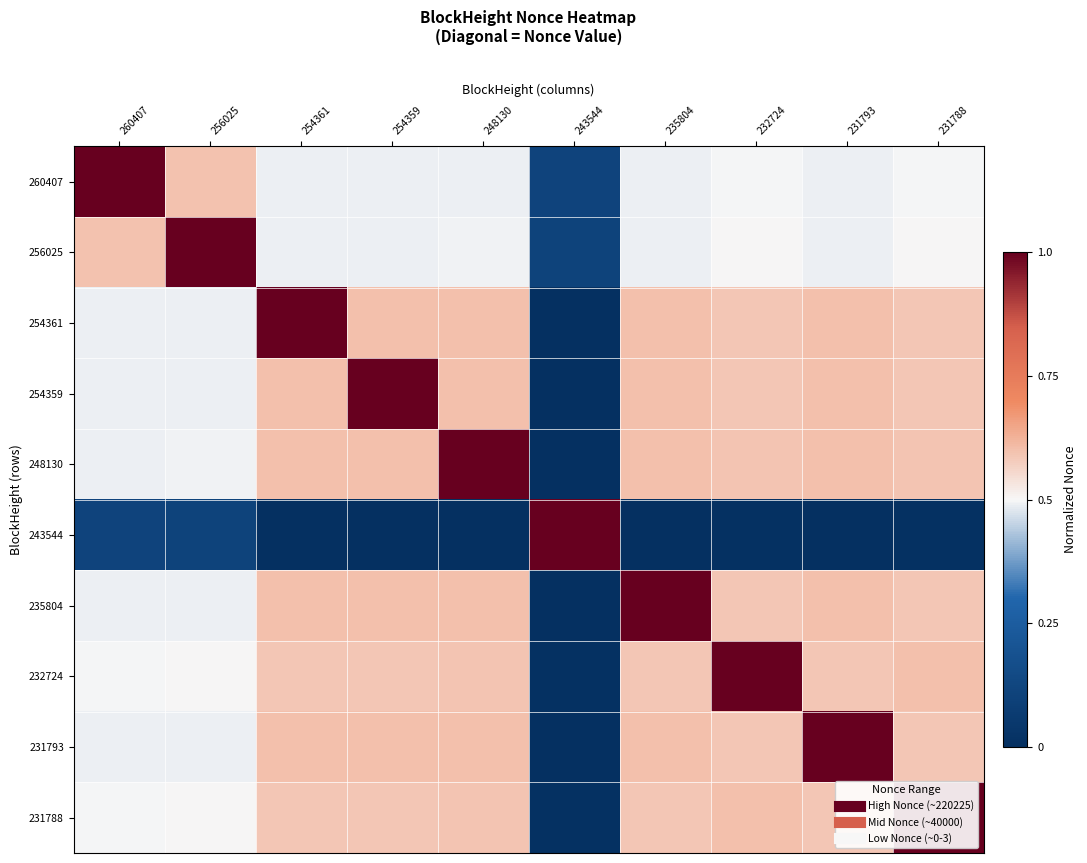

How many data points does each series have?

10